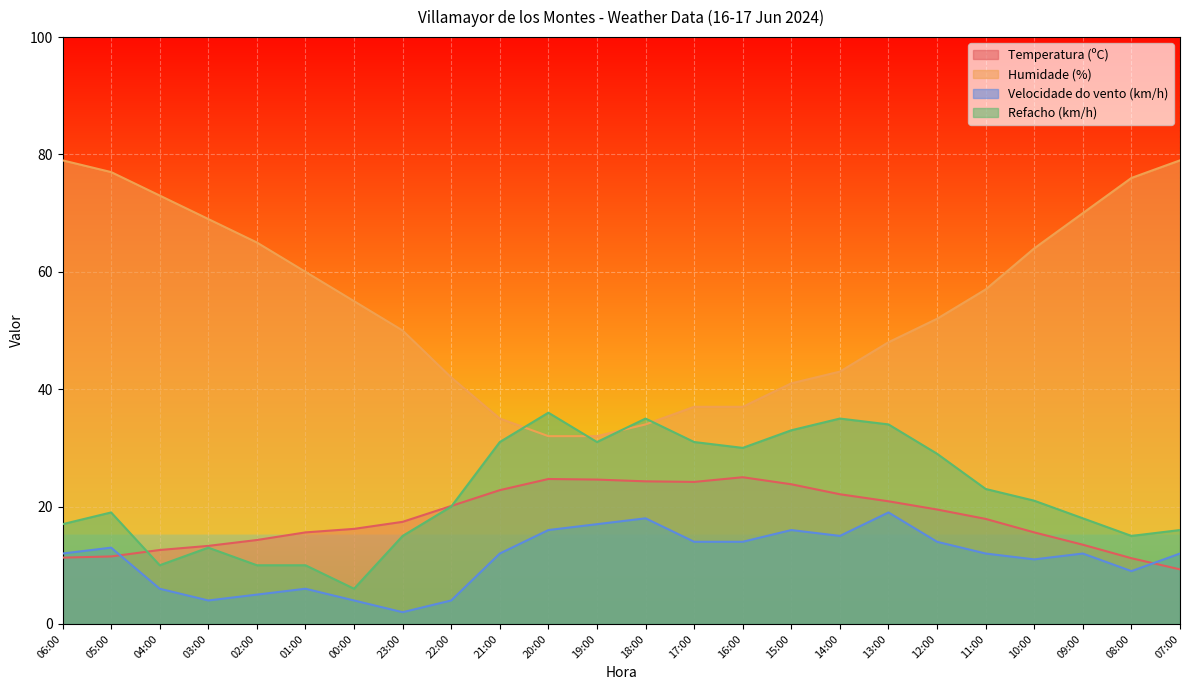

What is the sum of the Velocidade do vento (km/h) values at 20:00 and 19:00?

33.0